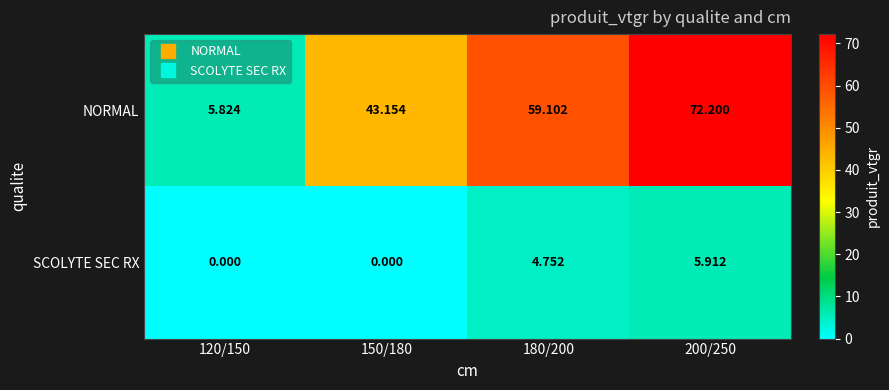

Which series has the largest total across all categories?

NORMAL